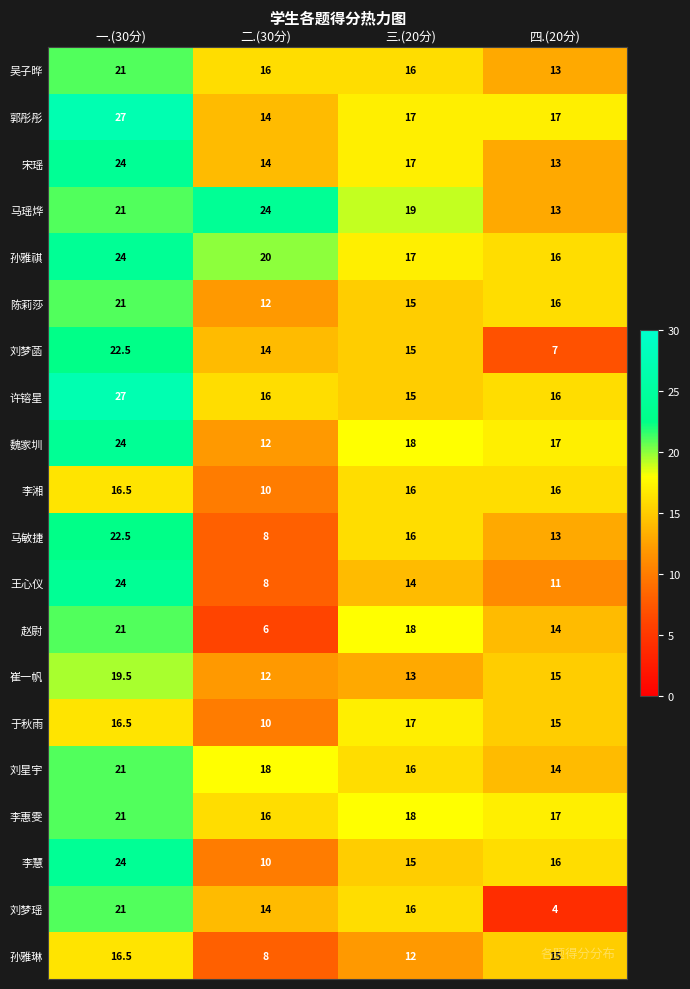

At which category is the sum across all series the highest?

一.(30分)